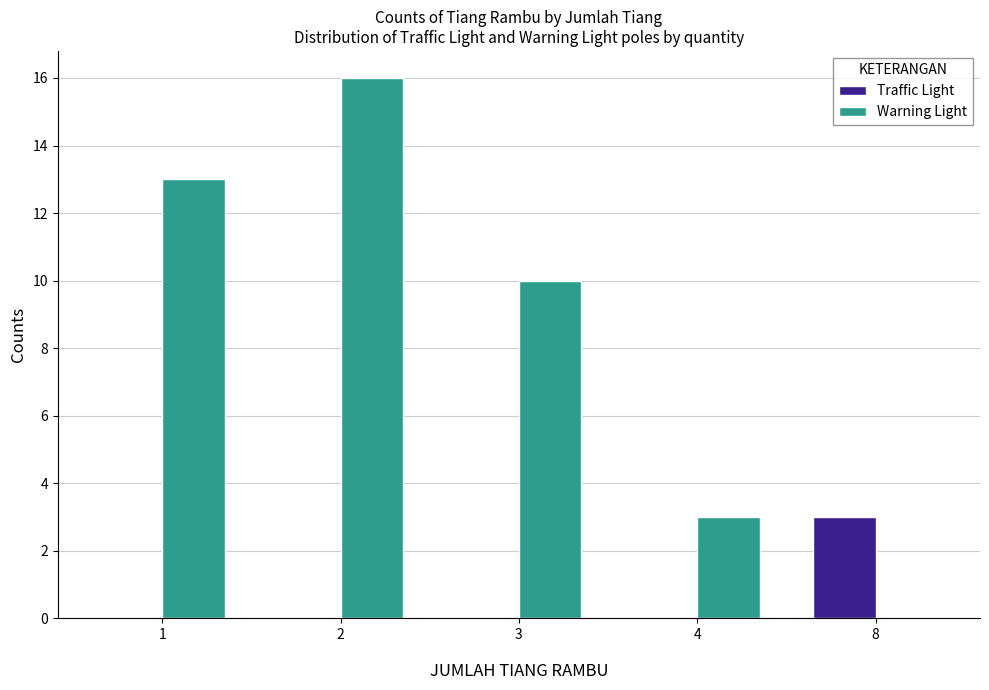

What is the approximate value of Traffic Light at 8?

3